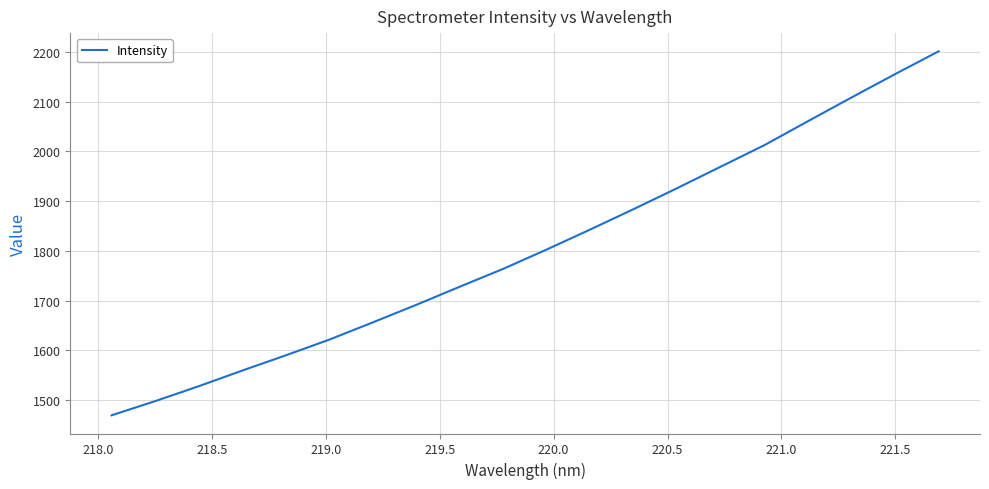

What is the maximum value shown in the chart?

2201.1